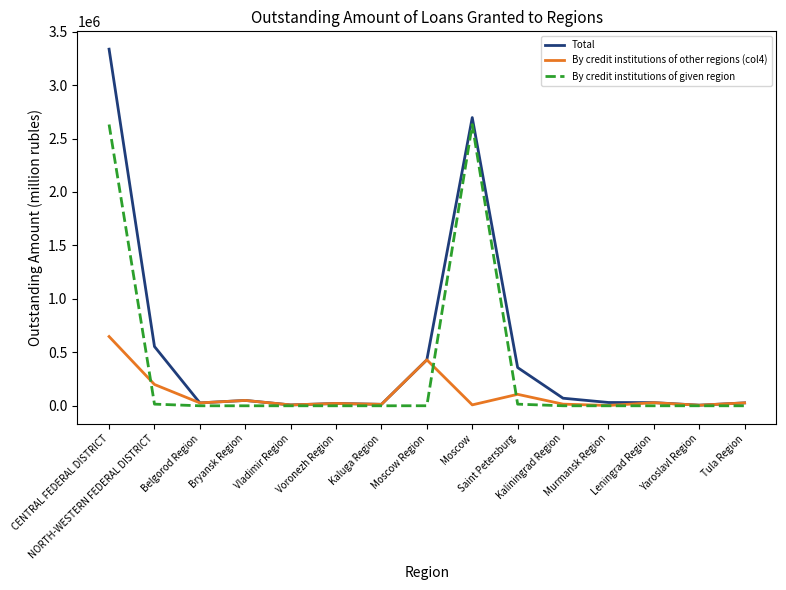

List the series in order of their overall mean, highest first.

Total, By credit institutions of given region, By credit institutions of other regions (col4)